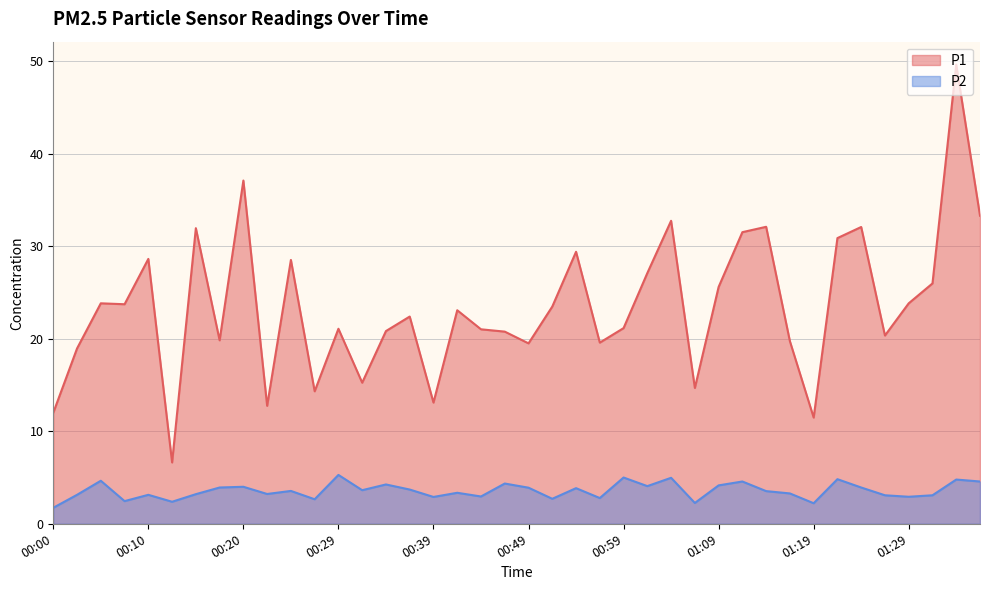

At which category does P1 reach its first local peak?

00:05